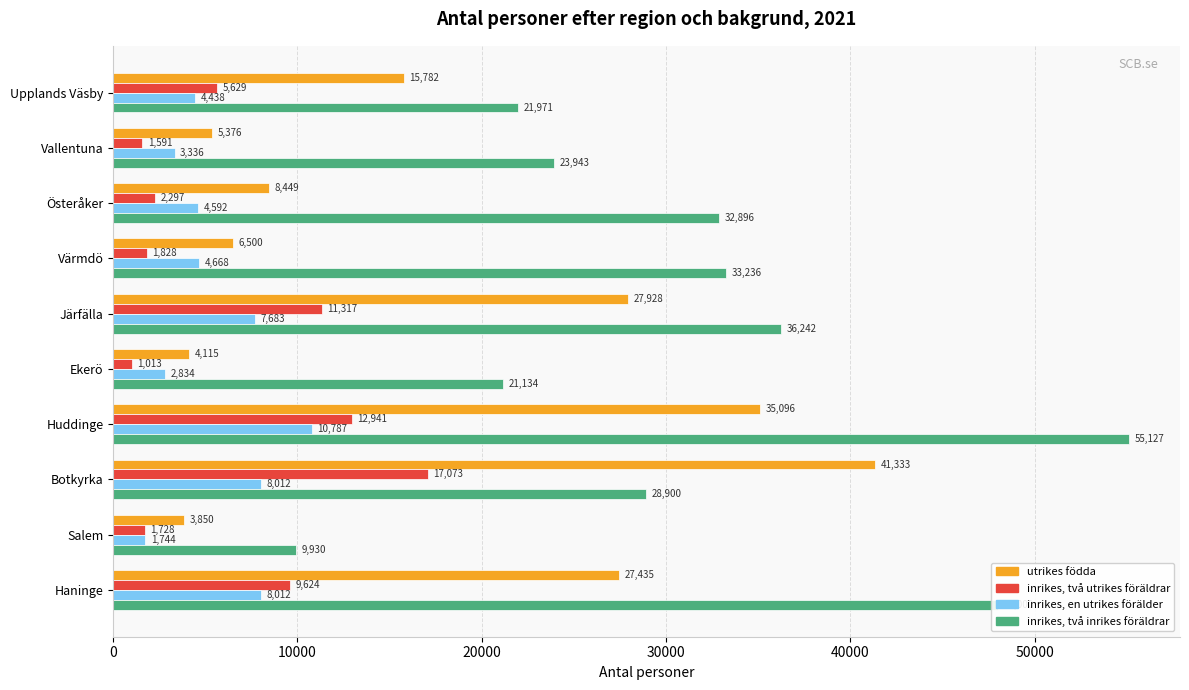

Which category has the lowest value across all series?

Ekerö